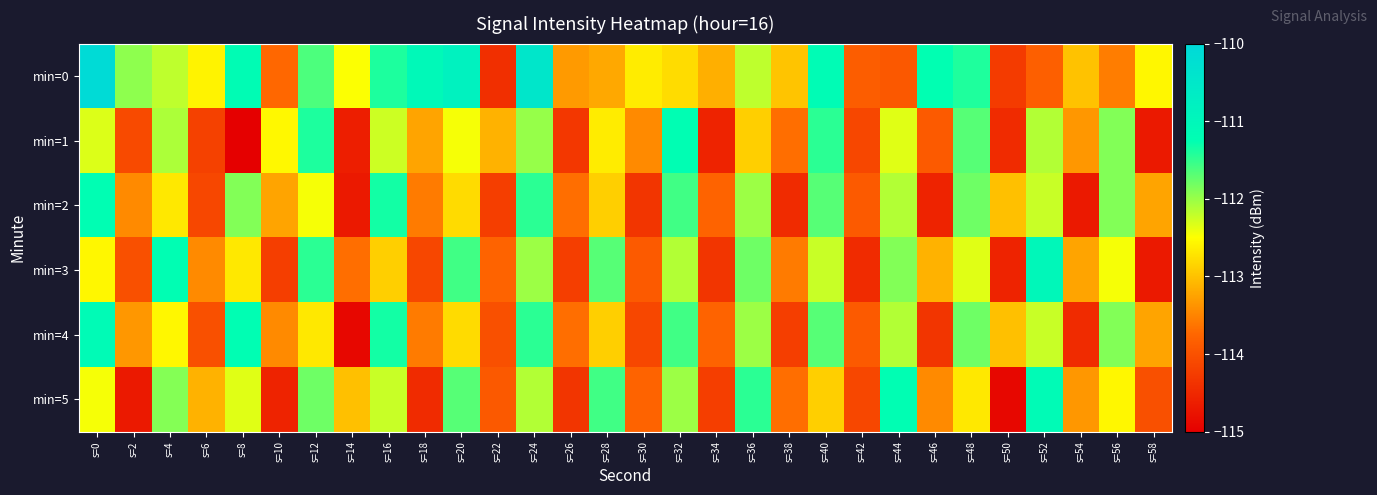

Count the number of data series in this chart.

6